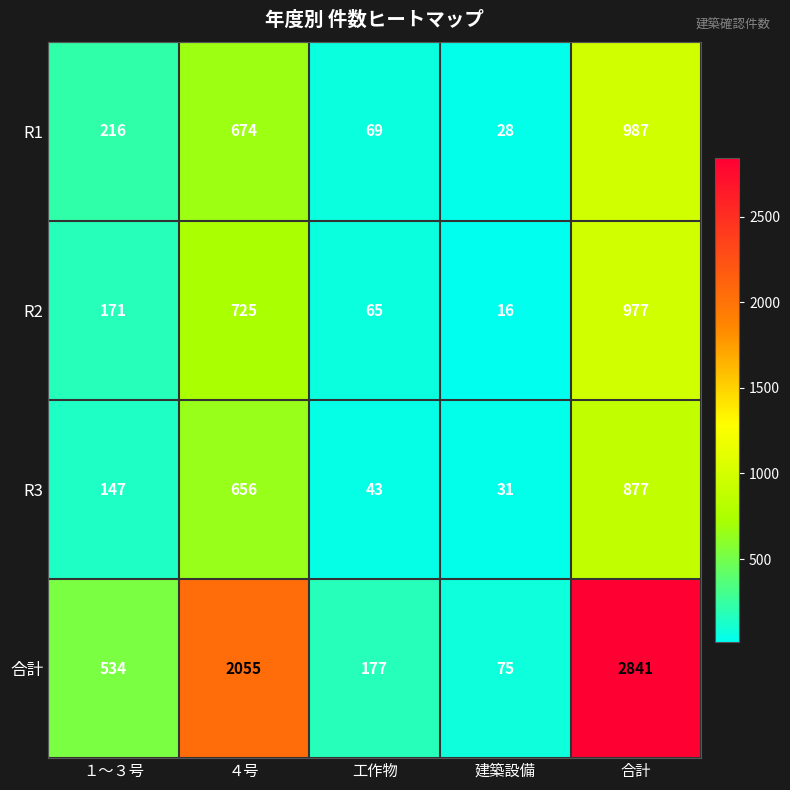

Which series has the largest total across all categories?

合計